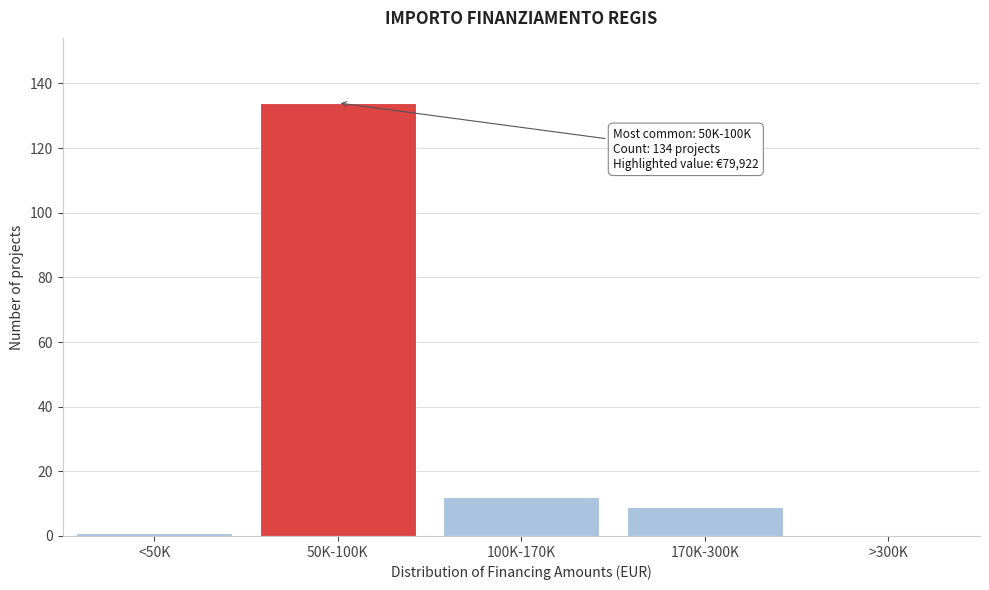

Reading left to right, transcribe all the data shown in this chart.

<50K=1	50K-100K=134	100K-170K=12	170K-300K=9	>300K=0